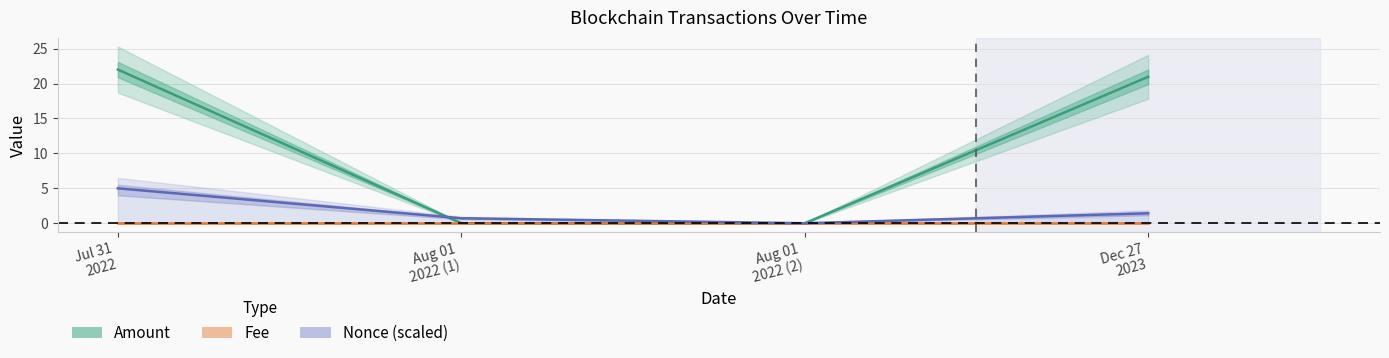

Rank the series at Jul 31
2022 from lowest to highest value.

Fee, Nonce (scaled), Amount